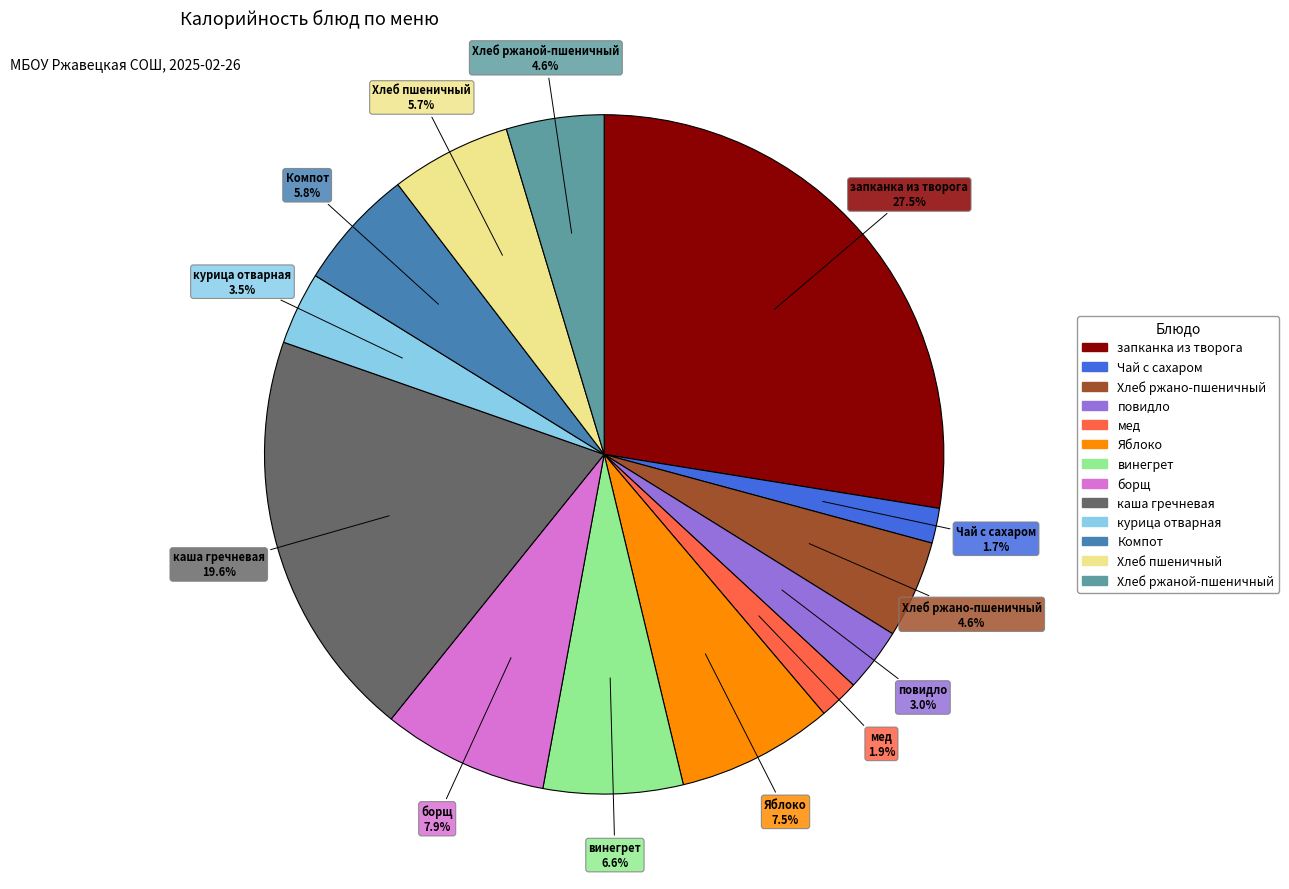

Does any single category account for the majority?

No